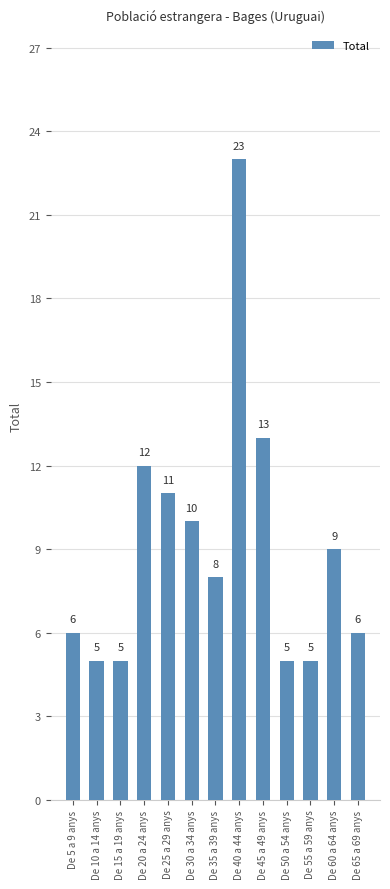

Which category has the highest value across all series?

De 40 a 44 anys